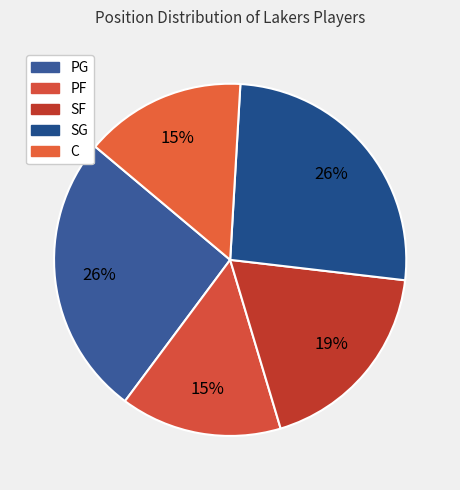

How many slices are in this pie chart?

5